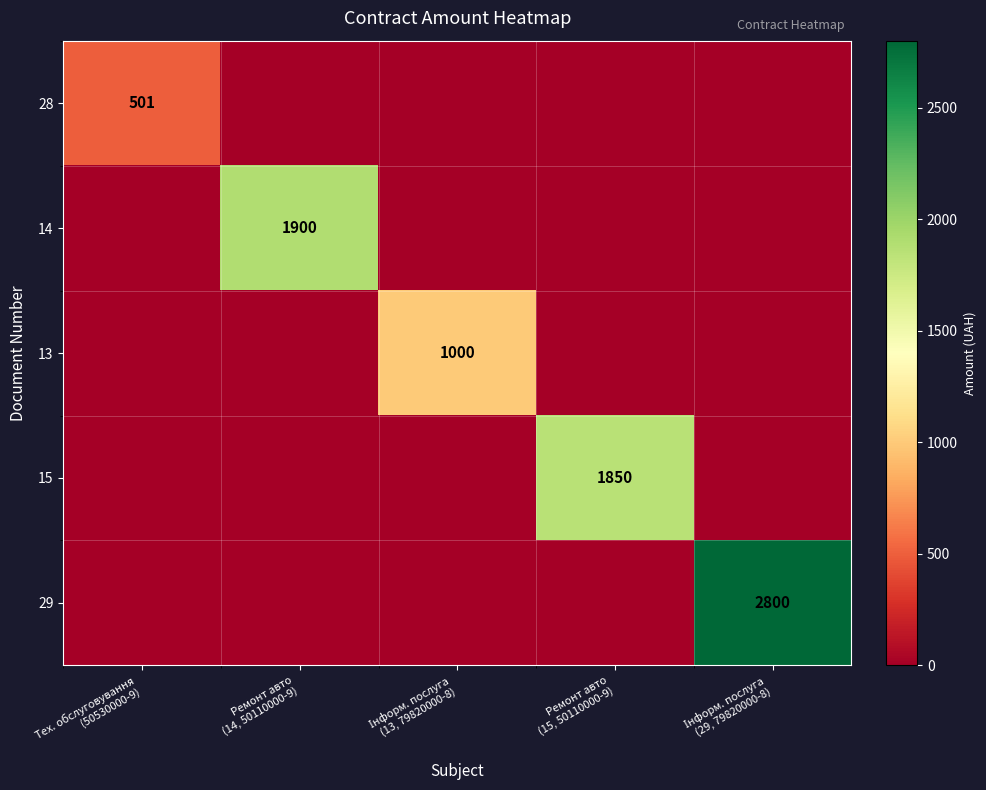

How many data points does each series have?

5